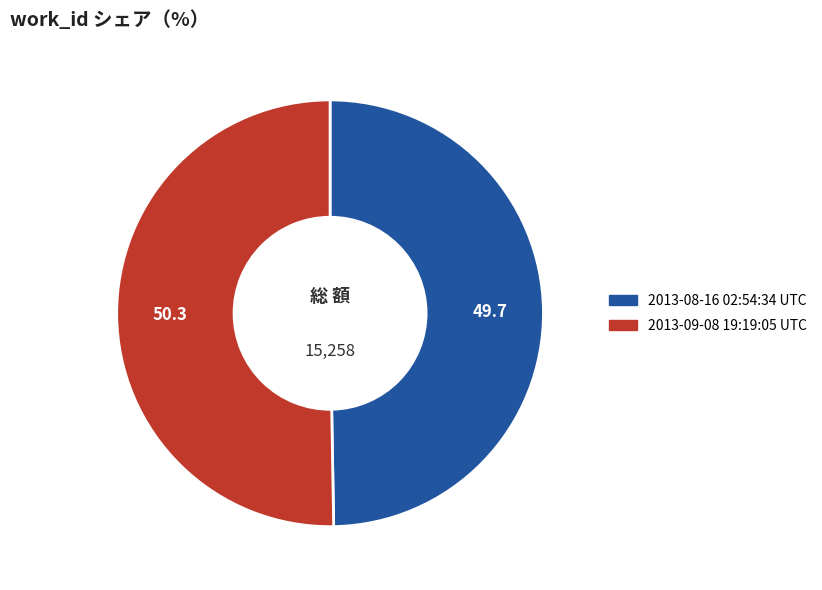

Rank the categories by value from highest to lowest.

2013-09-08 19:19:05 UTC, 2013-08-16 02:54:34 UTC